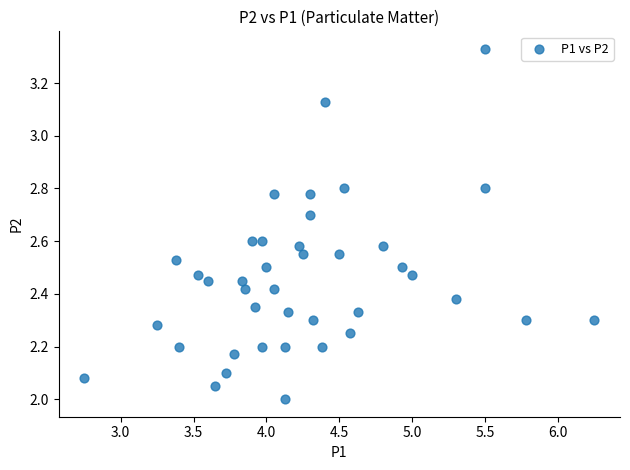

What is the range of Y values (max minus min)?

1.3